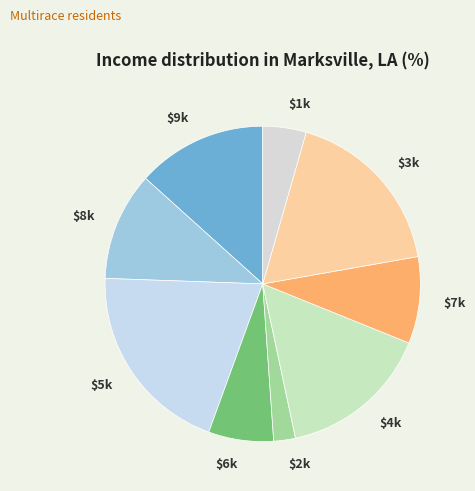

Which category has the biggest portion of the pie?

$5k